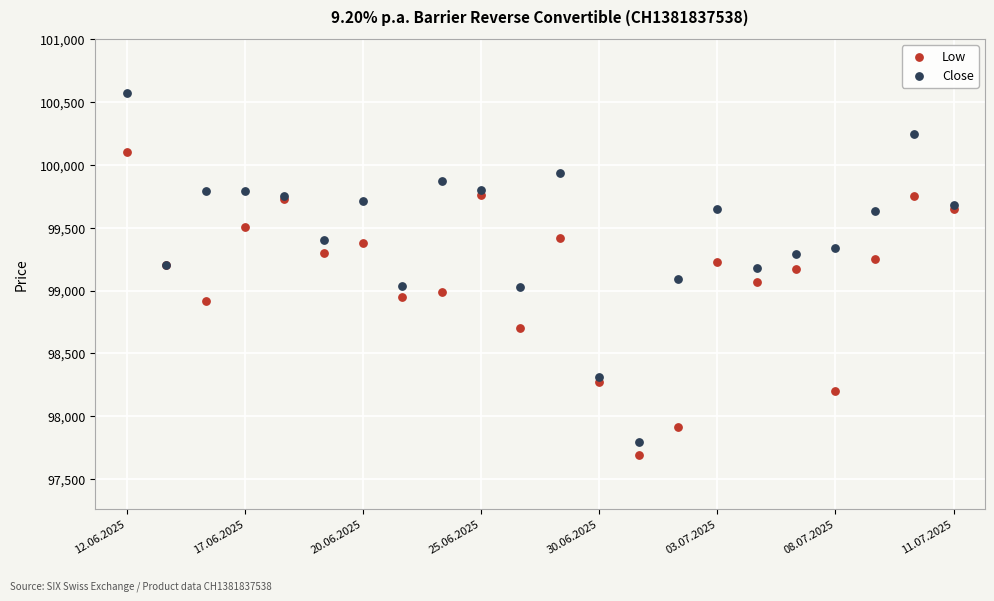

Which series contains the highest Y value?

Close